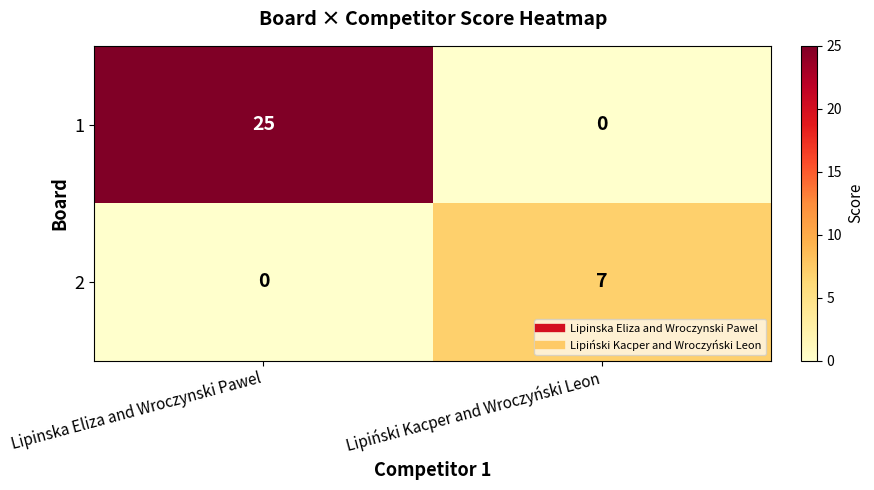

True or false: 2 has a value of 7 at Lipiński Kacper and Wroczyński Leon.

True